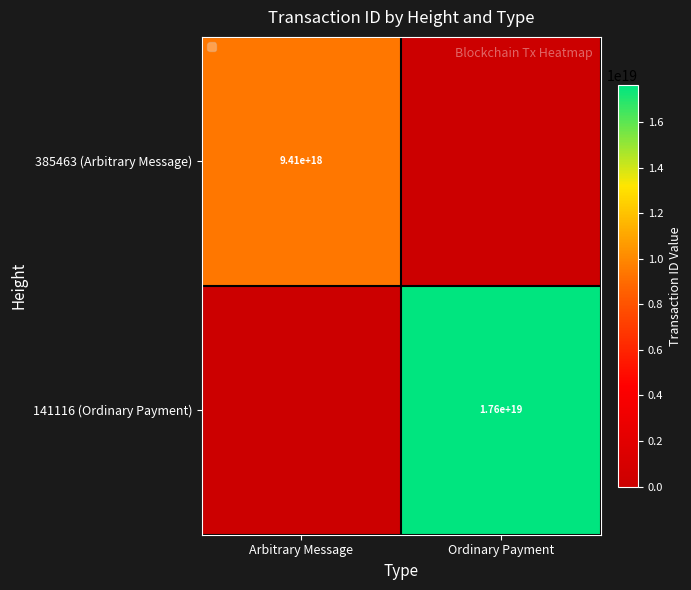

Is it true that 141116 (Ordinary Payment) equals 29249670945362989056 at Ordinary Payment?

False